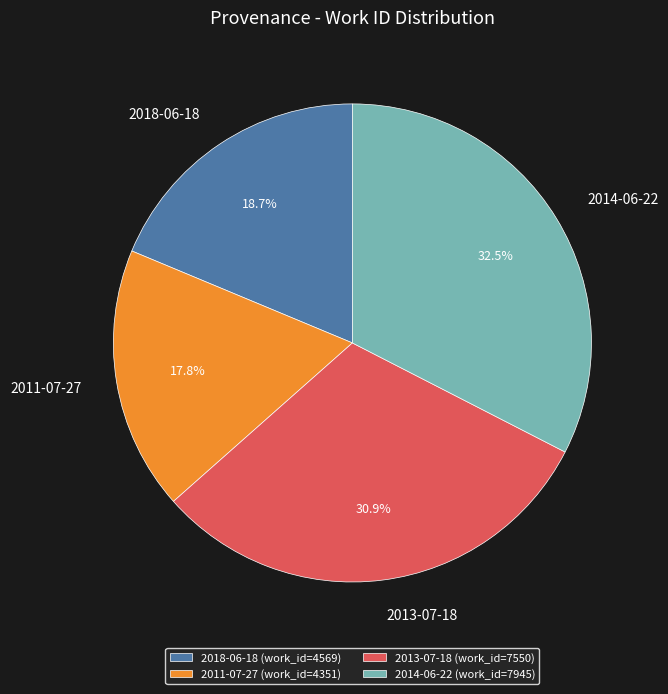

Between 2011-07-27 (work_id=4351) and 2014-06-22 (work_id=7945), which is larger?

2014-06-22 (work_id=7945)